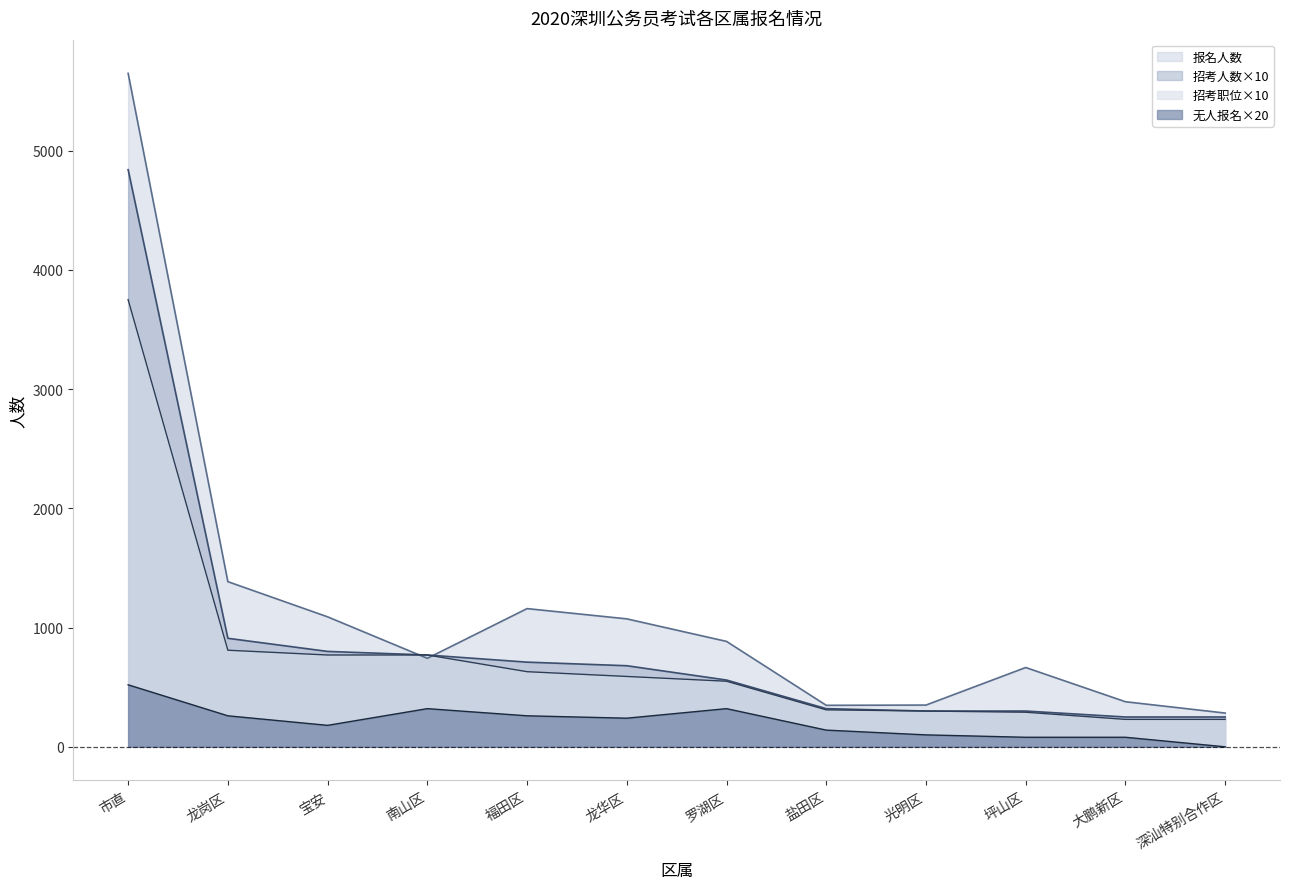

Read the 无人报名岗位 value at 光明区.

100